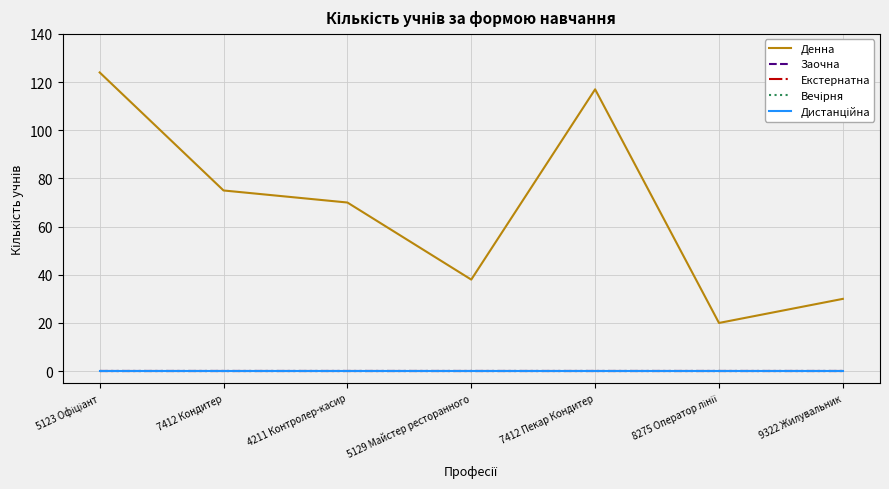

Does the chart have visible grid lines?

Yes